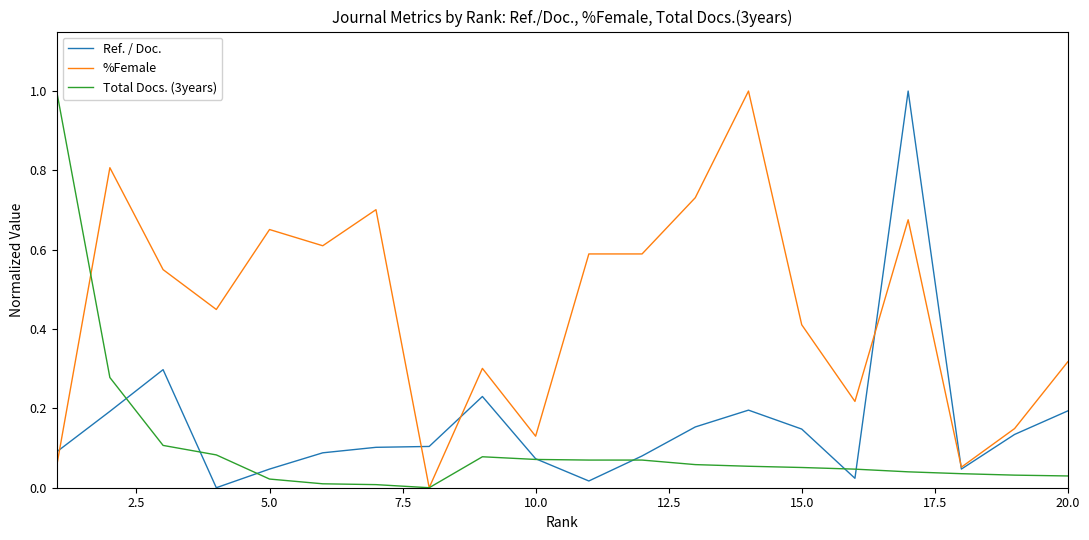

What is the maximum value shown in the chart?

1.0